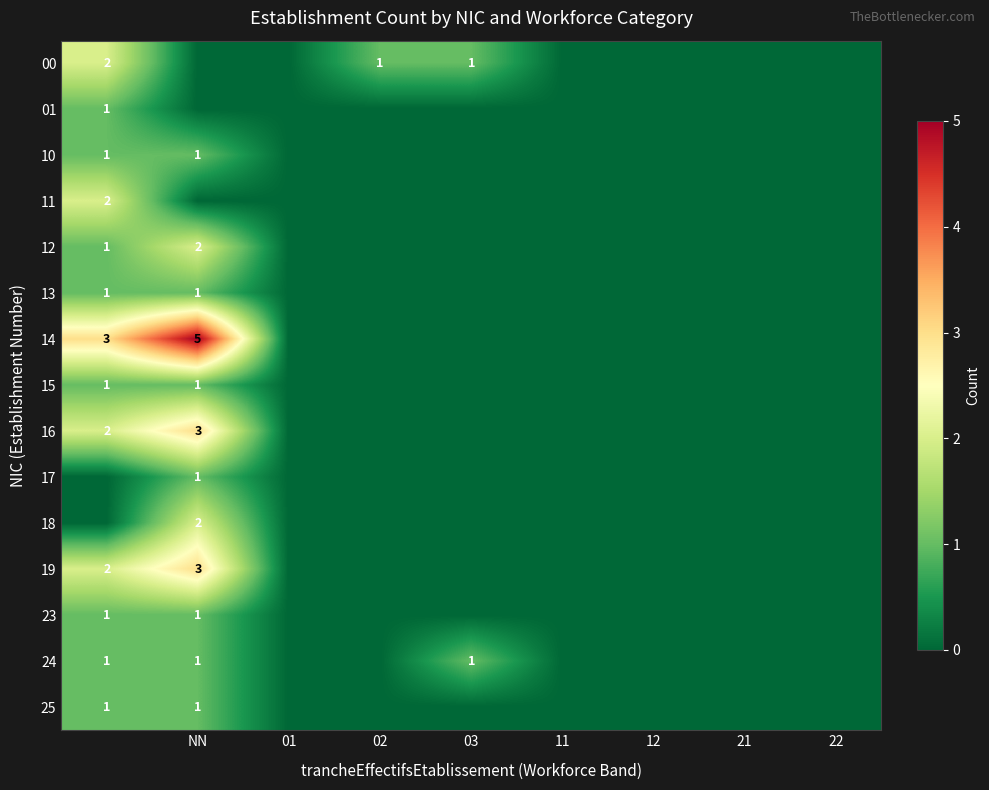

True or false: 25 has a value of 1 at NN.

True